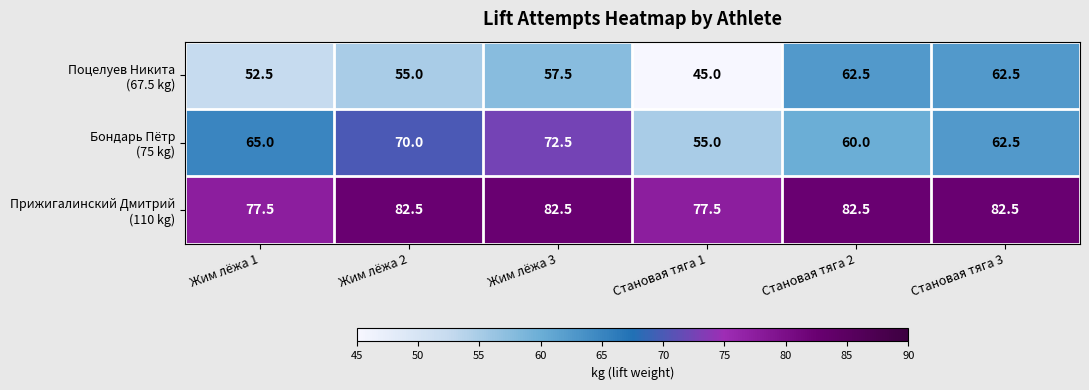

What is the difference between the highest and lowest values at Становая тяга 1?

32.5